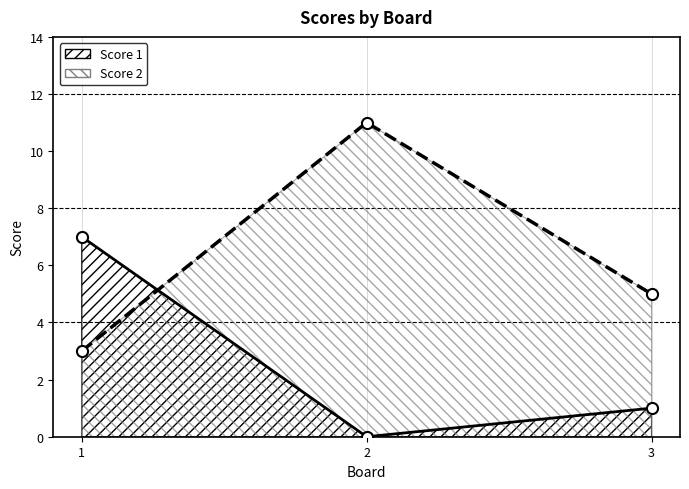

At which label does Score 2 first exceed 5?

2